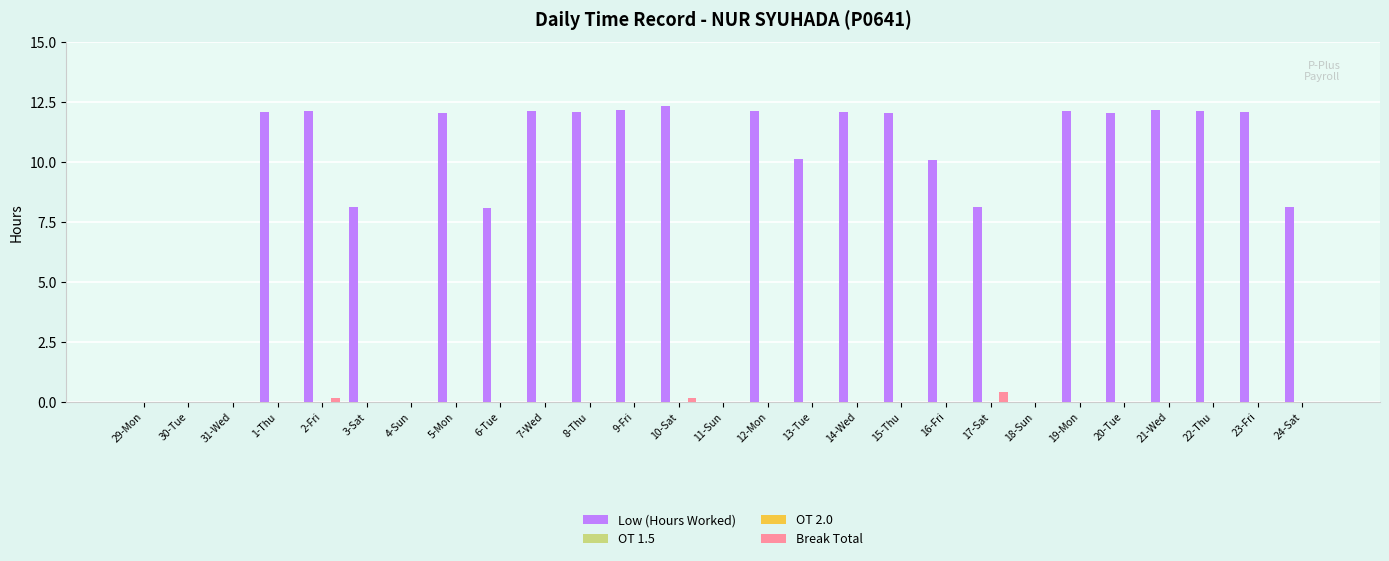

Reading left to right, transcribe all the data shown in this chart.

Low (Hours Worked): 0.0	0.0	0.0	12.1	12.1	8.1	0.0	12.1	8.1	12.1	12.1	12.2	12.3	0.0	12.1	10.1	12.1	12.1	10.1	8.1	0.0	12.1	12.1	12.2	12.1	12.1	8.1
OT 1.5: 0.0	0.0	0.0	0.0	0.0	0.0	0.0	0.0	0.0	0.0	0.0	0.0	0.0	0.0	0.0	0.0	0.0	0.0	0.0	0.0	0.0	0.0	0.0	0.0	0.0	0.0	0.0
OT 2.0: 0.0	0.0	0.0	0.0	0.0	0.0	0.0	0.0	0.0	0.0	0.0	0.0	0.0	0.0	0.0	0.0	0.0	0.0	0.0	0.0	0.0	0.0	0.0	0.0	0.0	0.0	0.0
Break Total: 0.0	0.0	0.0	0.0	0.2	0.0	0.0	0.0	0.0	0.0	0.0	0.0	0.2	0.0	0.0	0.0	0.0	0.0	0.0	0.4	0.0	0.0	0.0	0.0	0.0	0.0	0.0